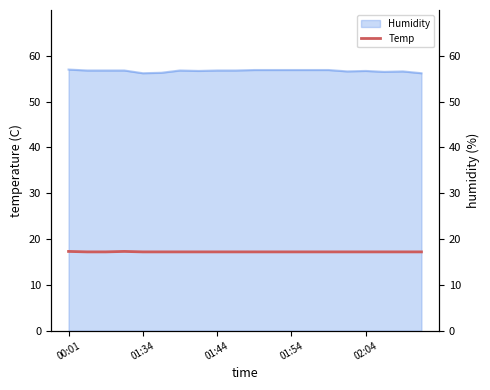

True or false: Humidity has a value of 81.6 at 01:44.

False